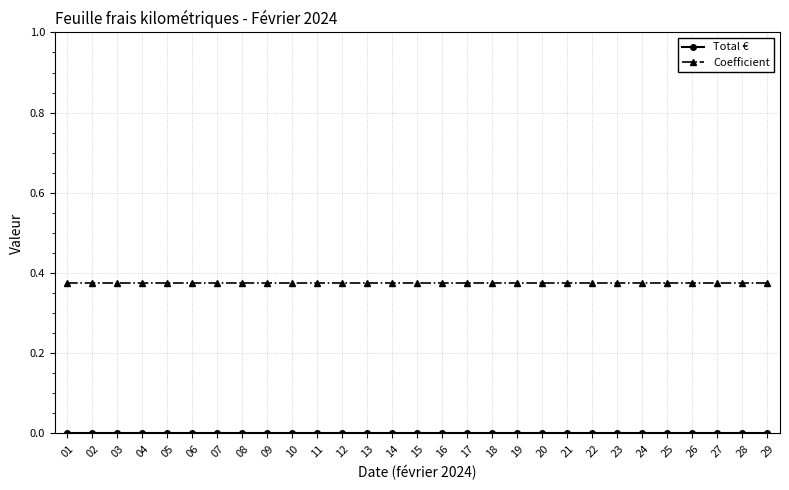

What is the sum of all Coefficient values?

10.8